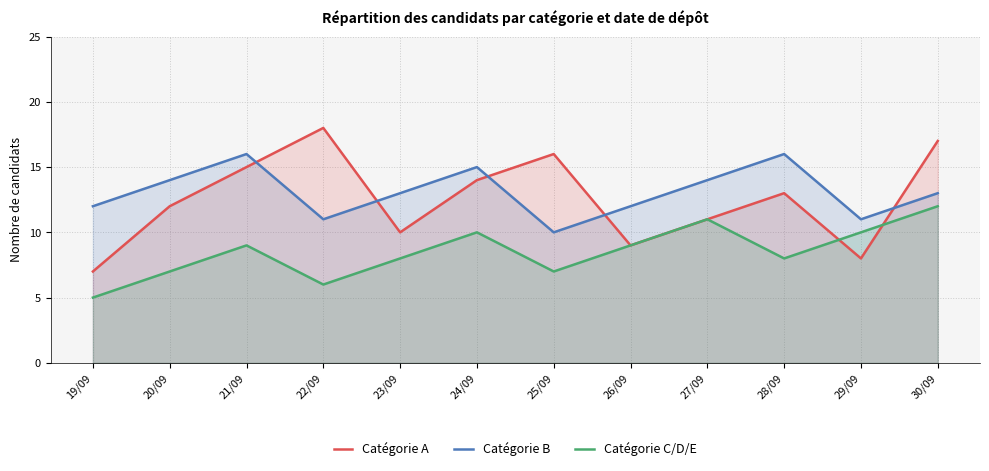

At how many categories does at least one series exceed 14?

6